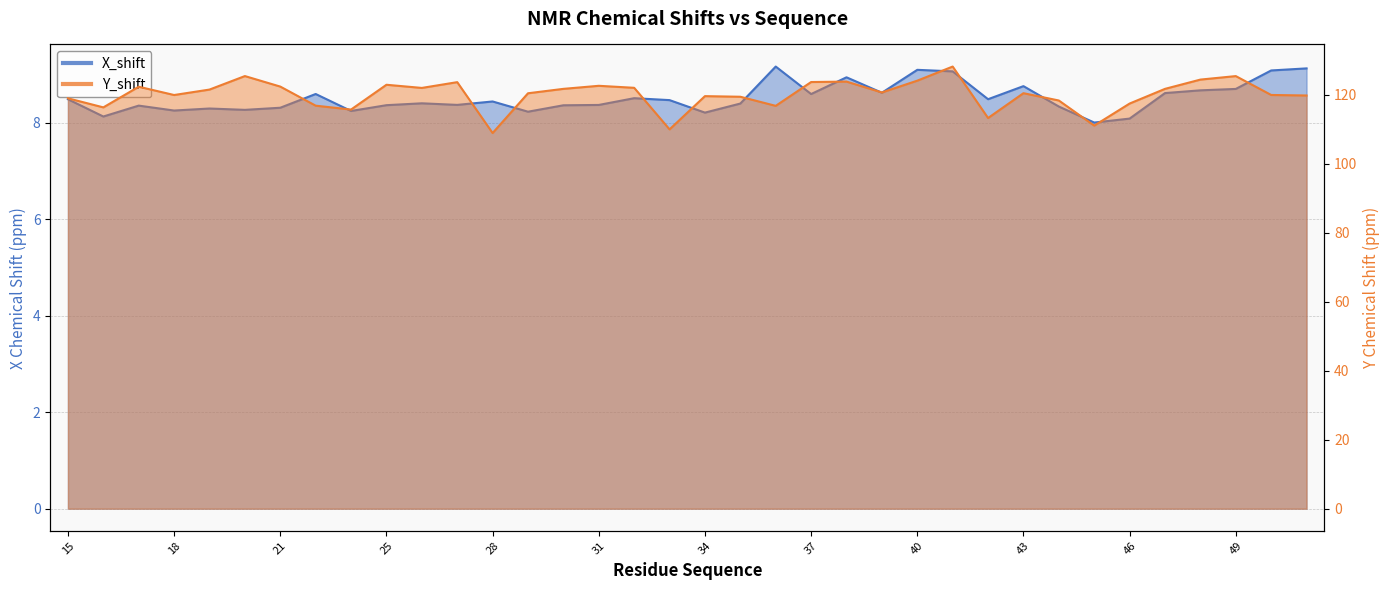

In X_shift line, how many points are higher than both neighbors (excluding endpoints)?

10